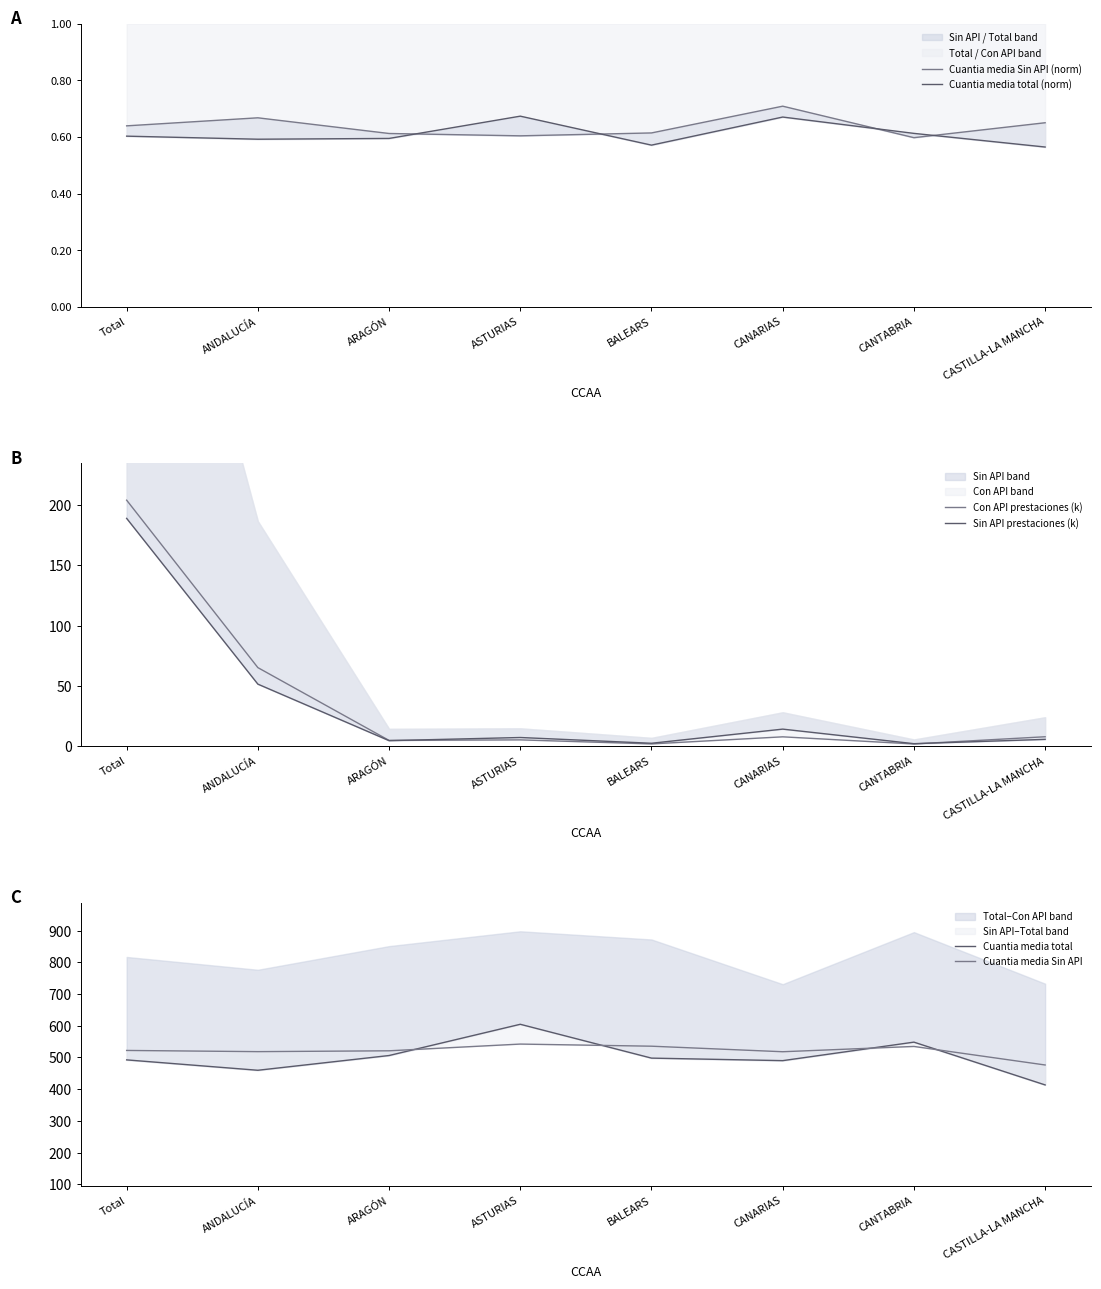

Where is Con API prestaciones (k) nearest to the value 102?

ANDALUCÍA